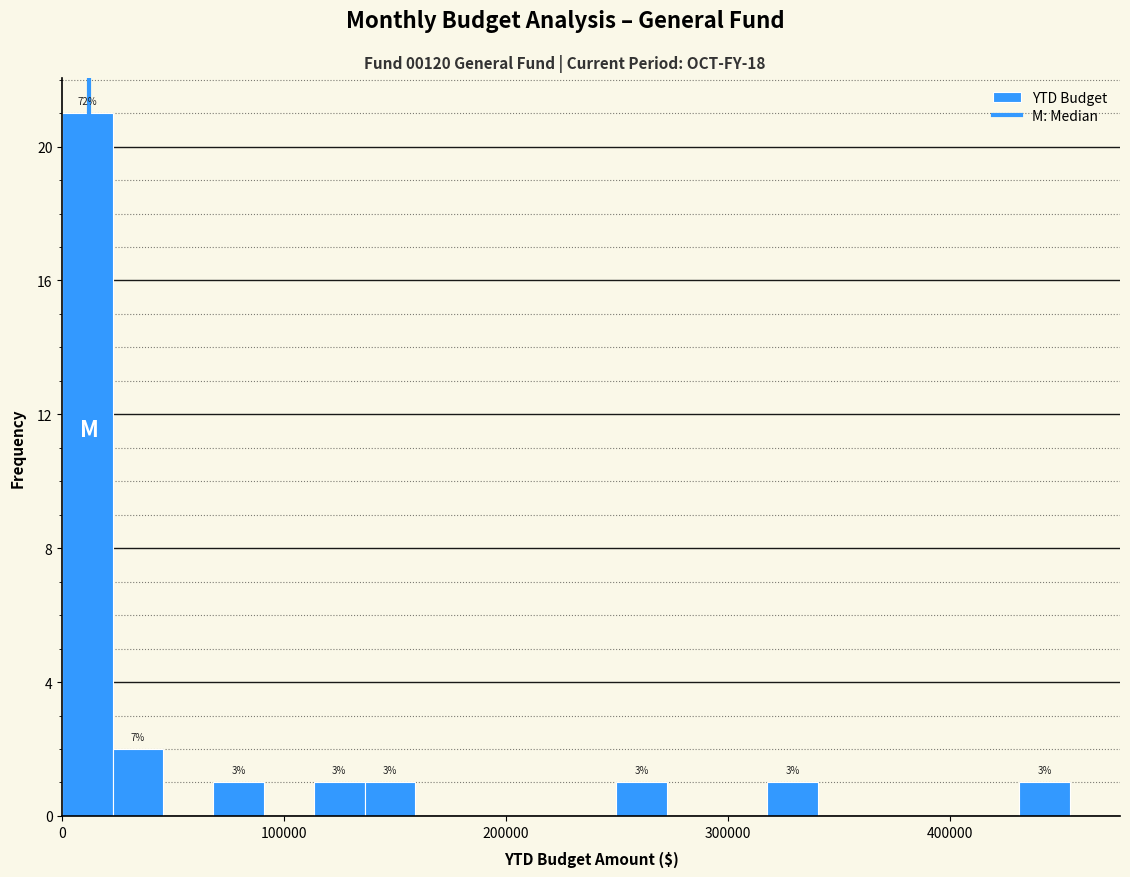

Read against the x-axis, roughly where is the centre of the tallest bar?

10000